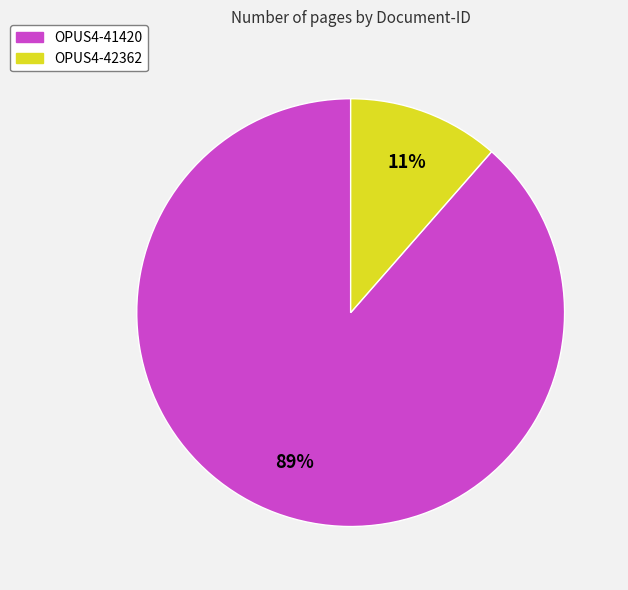

True or false: OPUS4-41420 accounts for 81% of the total.

False